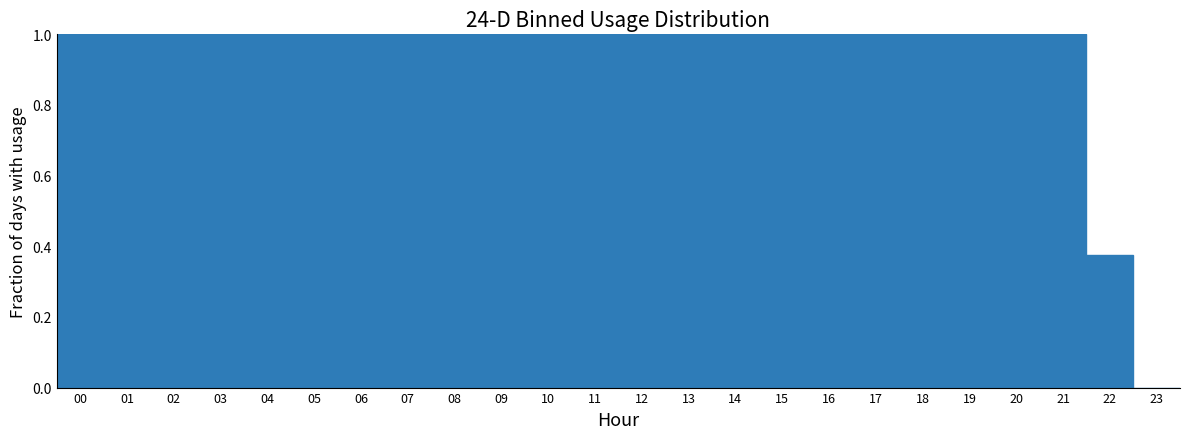

What is the maximum value shown in the chart?

1.0